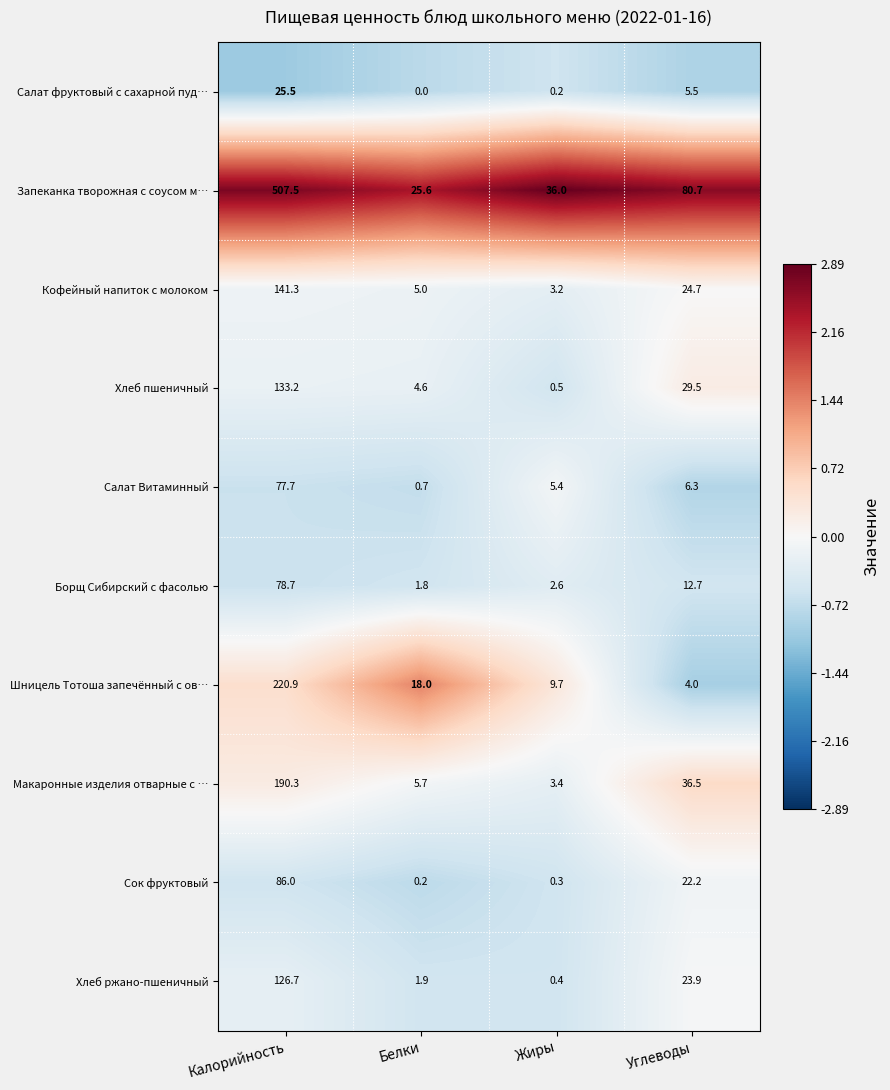

What is the difference between the Хлеб ржано-пшеничный values at Углеводы and Калорийность?

102.8